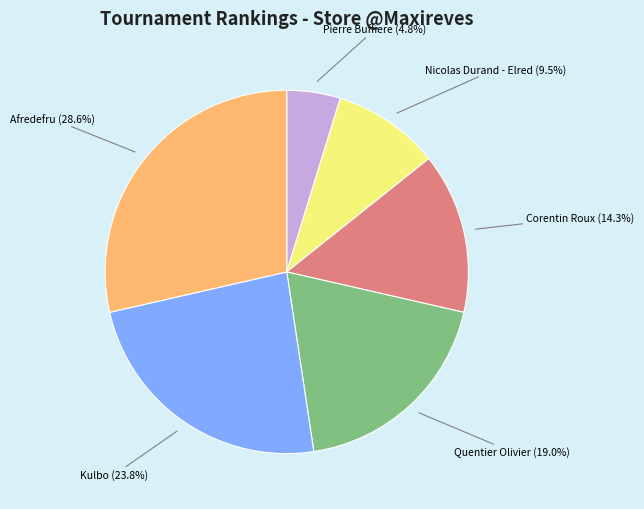

Is there a majority slice in this chart?

No